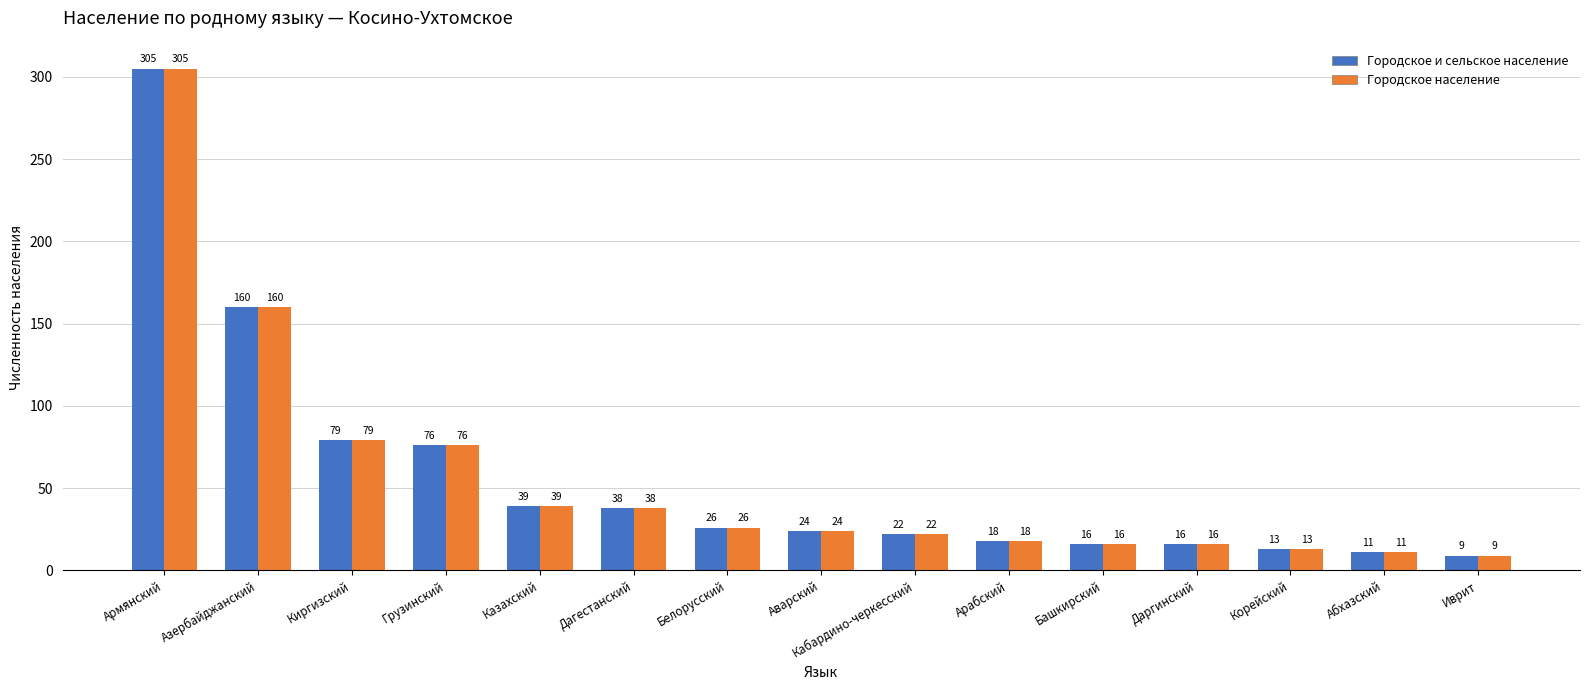

How many values in the Городское и сельское население series are below 24?

7